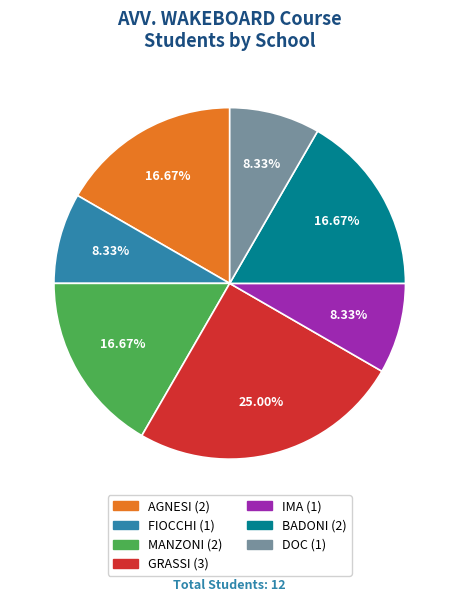

To the nearest percent, what is the difference between the IMA and GRASSI slice percentages?

17%